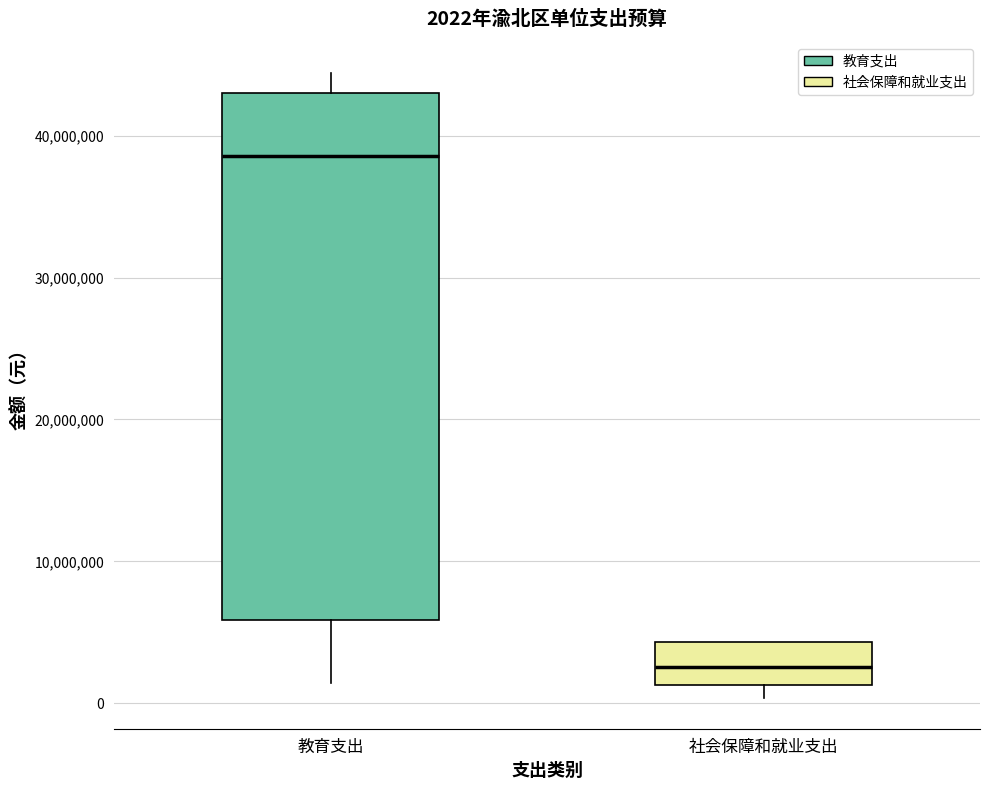

Which box is the tallest, from its lower edge to its upper edge?

教育支出